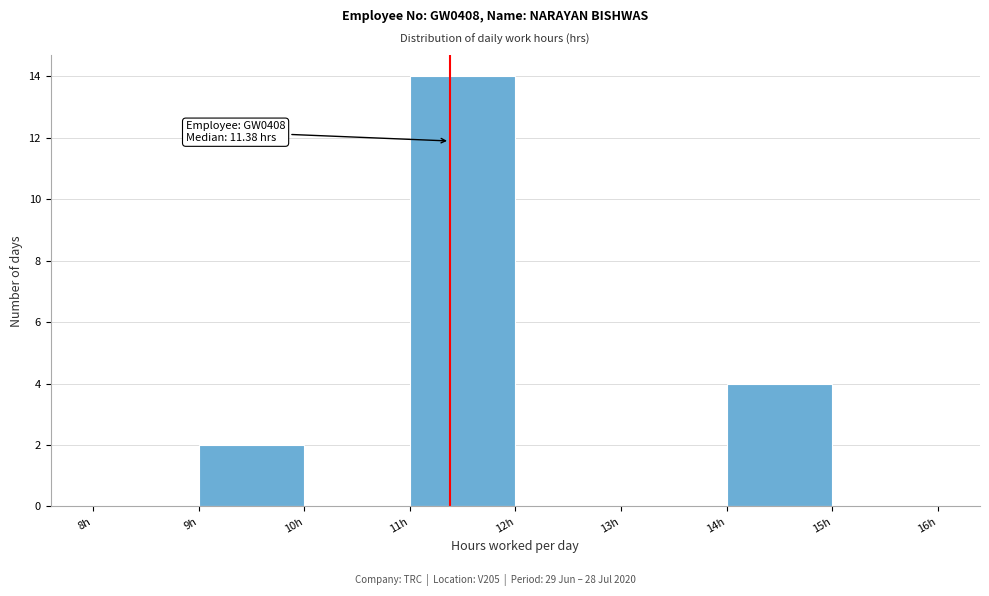

Which range on the x-axis has the tallest bar?

11 to 12